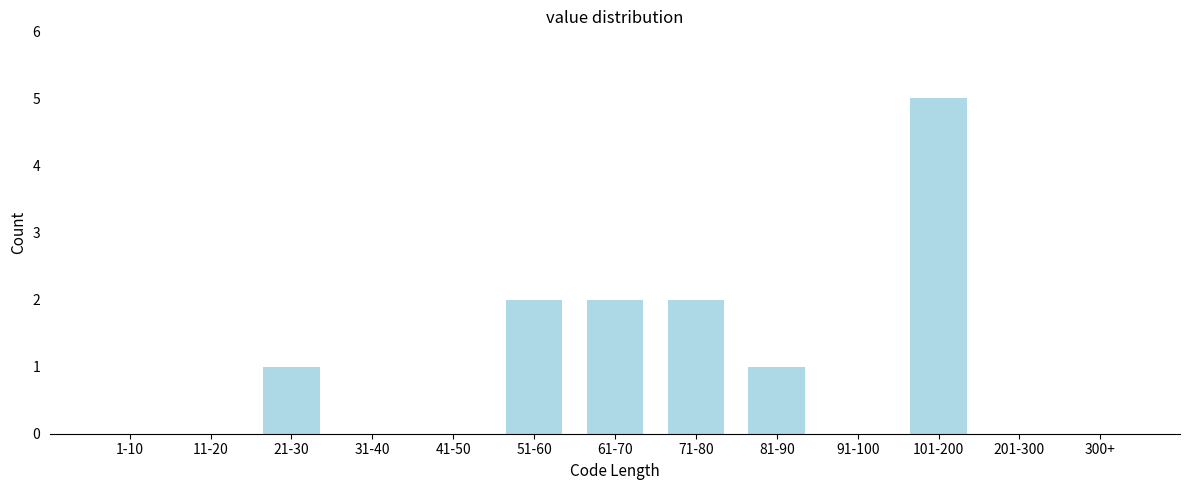

Reading left to right, what are all the values shown in this chart?

1-10=0	11-20=0	21-30=1	31-40=0	41-50=0	51-60=2	61-70=2	71-80=2	81-90=1	91-100=0	101-200=5	201-300=0	300+=0